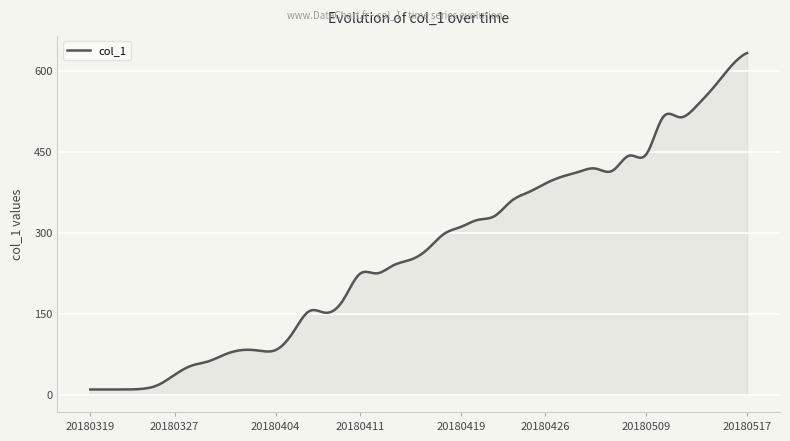

What is the average value?

264.7